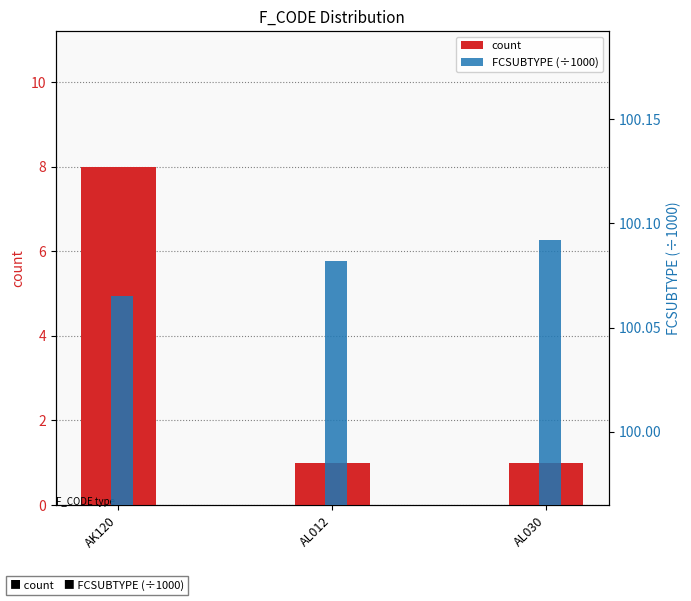

At how many categories does at least one series exceed 56?

3